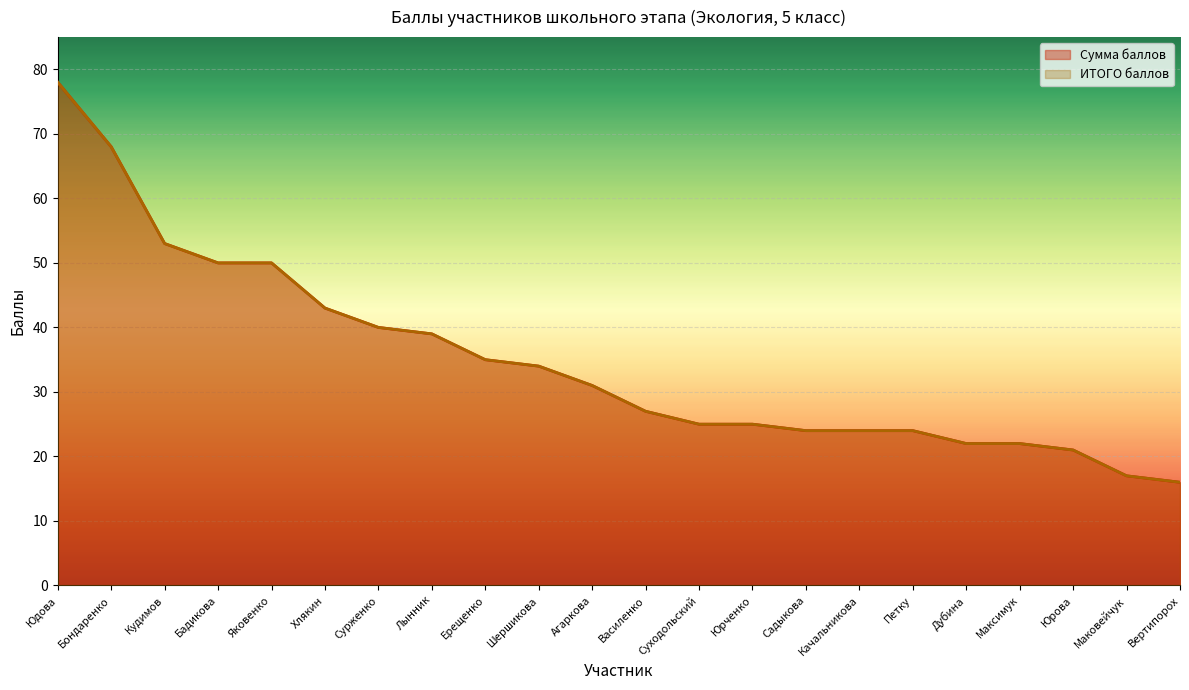

The Сумма баллов series shows 42 at Садыкова. True or false?

False